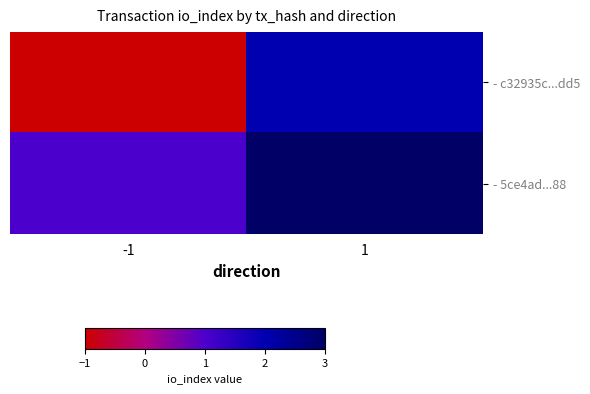

Count the number of categories in the chart.

2